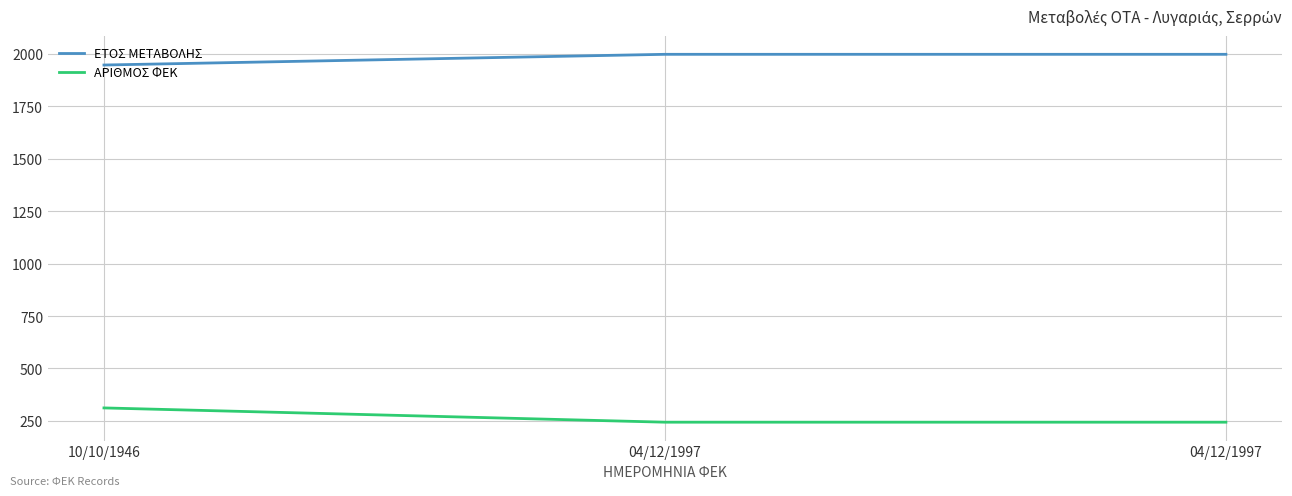

Is this an area chart (filled region under the line)?

No